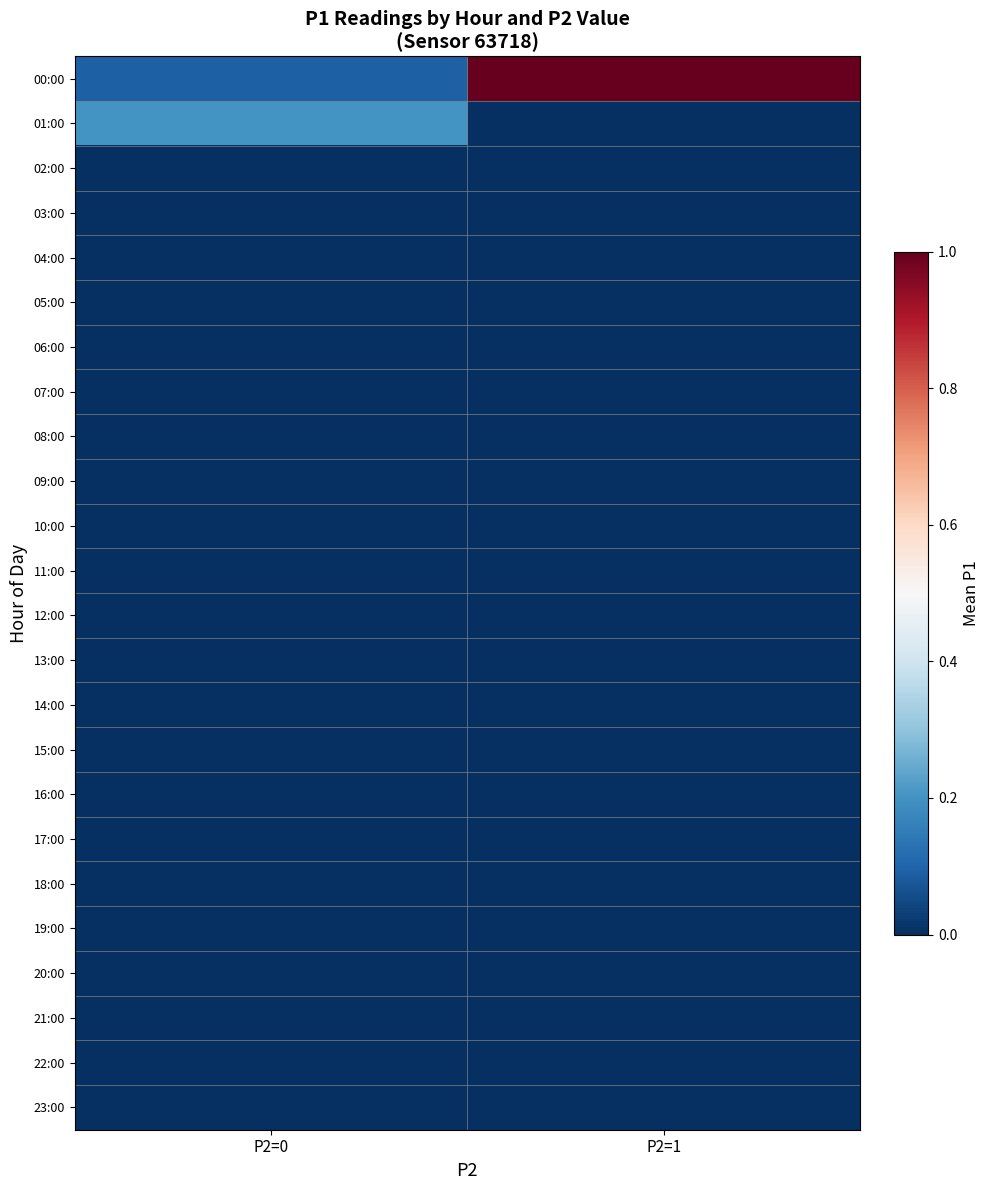

At how many categories does at least one series exceed 0?

2